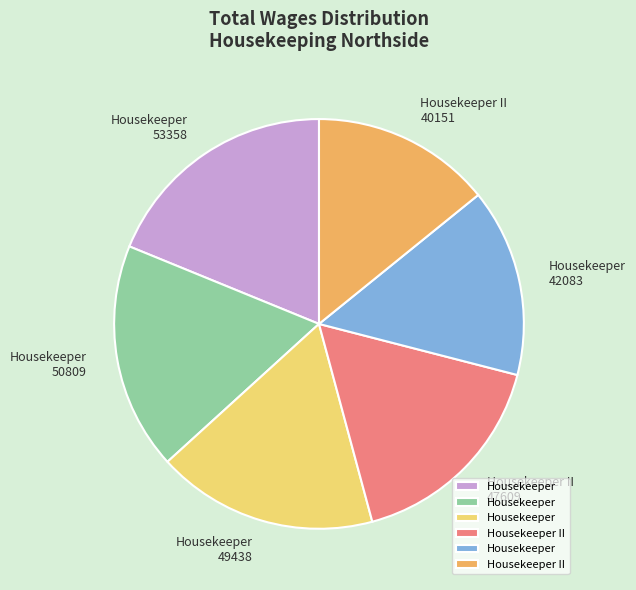

Is it true that Housekeeper 50809 is 27% of the pie?

False